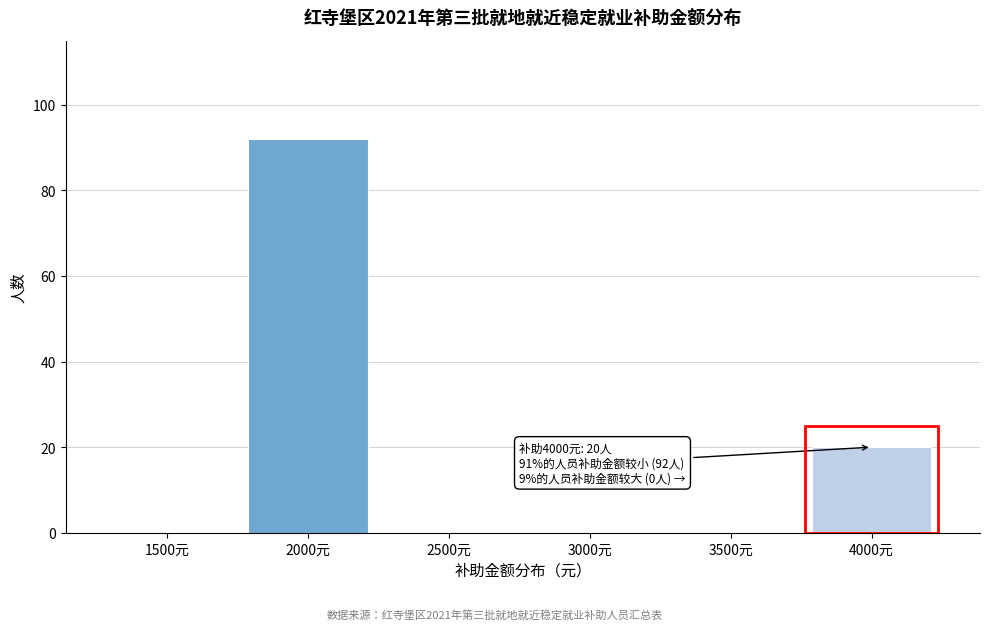

Reading left to right, what are all the values shown in this chart?

1500元=0	2000元=92	2500元=0	3000元=0	3500元=0	4000元=20